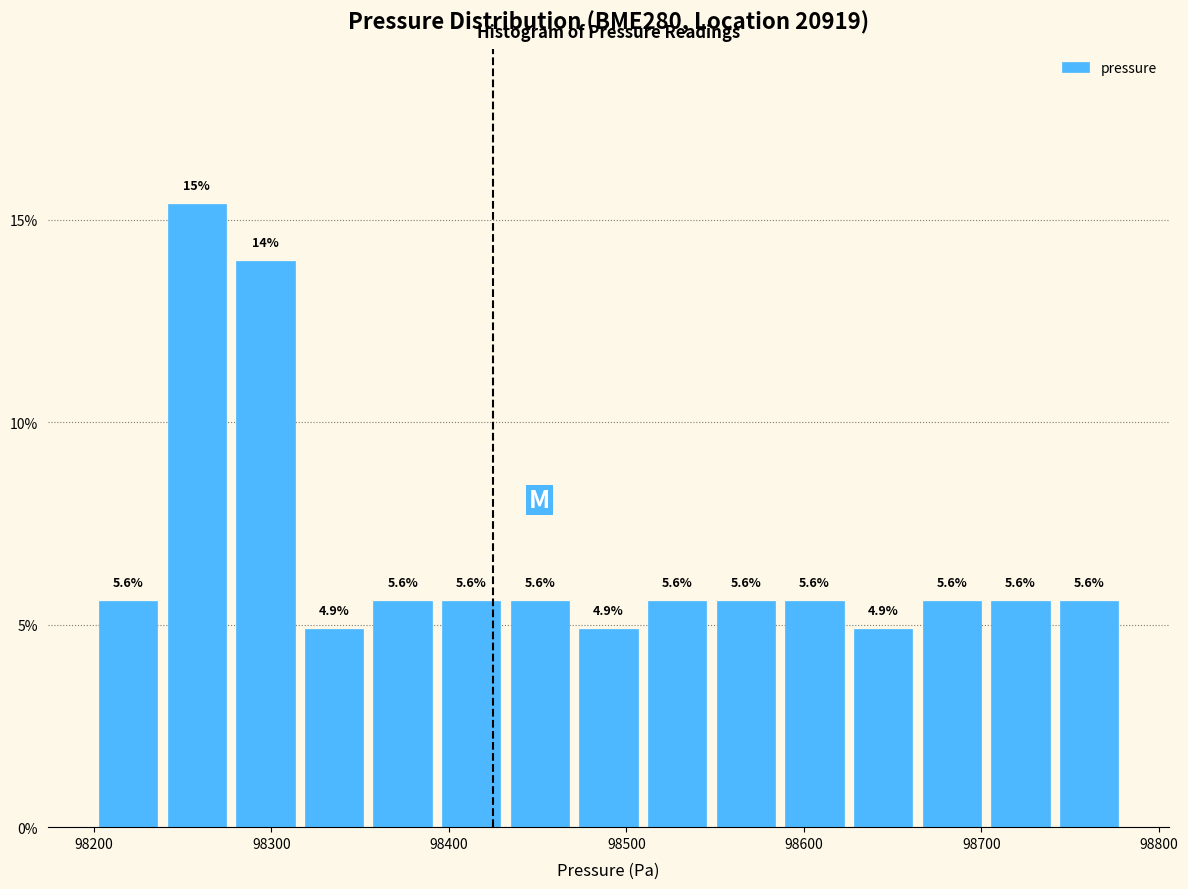

Around what value on the x-axis is the tallest bar? Give the approximate position of its centre, as read against the axis.

98260